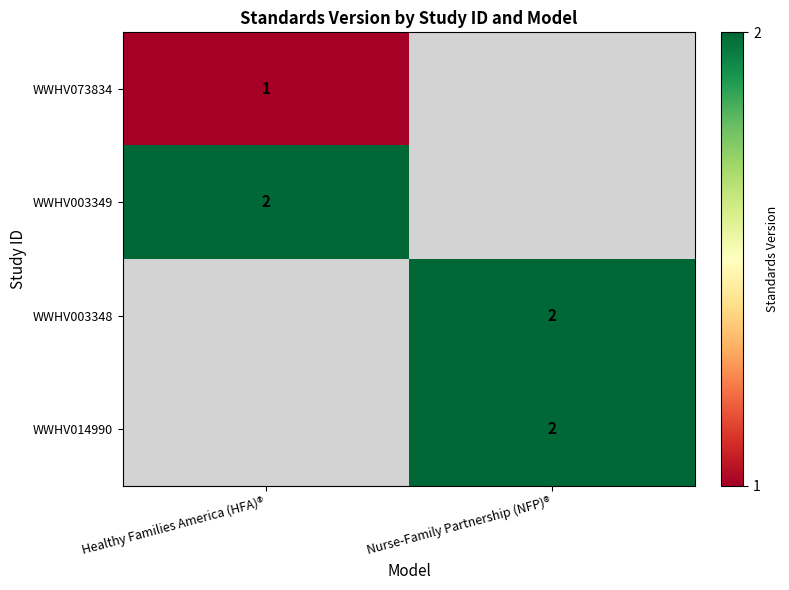

True or false: WWHV014990 has a value of 2 at Nurse-Family Partnership (NFP)®.

True